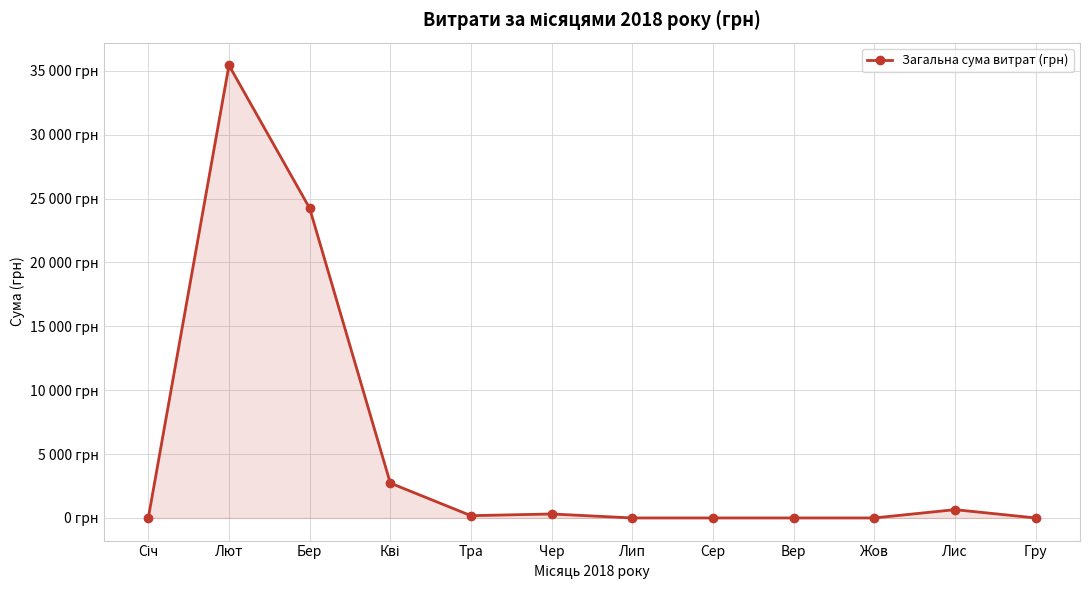

What is the maximum value shown in the chart?

35431.9